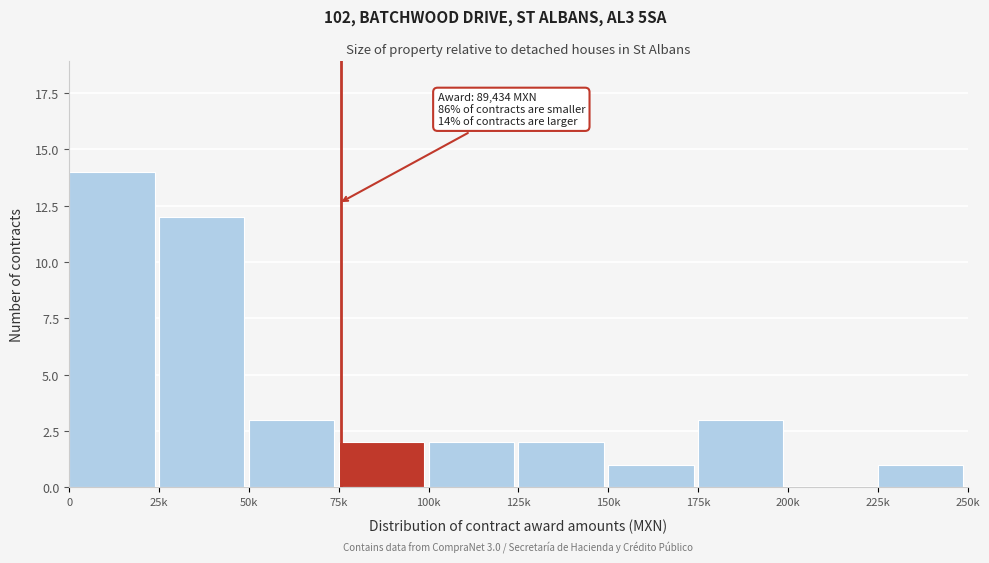

Reading left to right, extract all data points from this chart.

0=14	25k=12	50k=3	75k=2	100k=2	125k=2	150k=1	175k=3	200k=0	225k=1